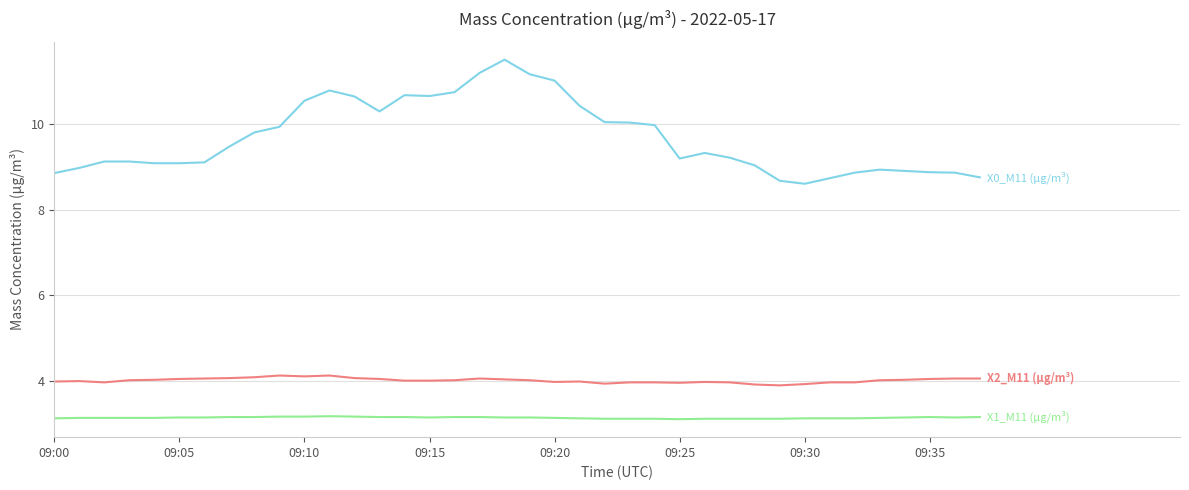

What is the greatest value displayed?

11.5